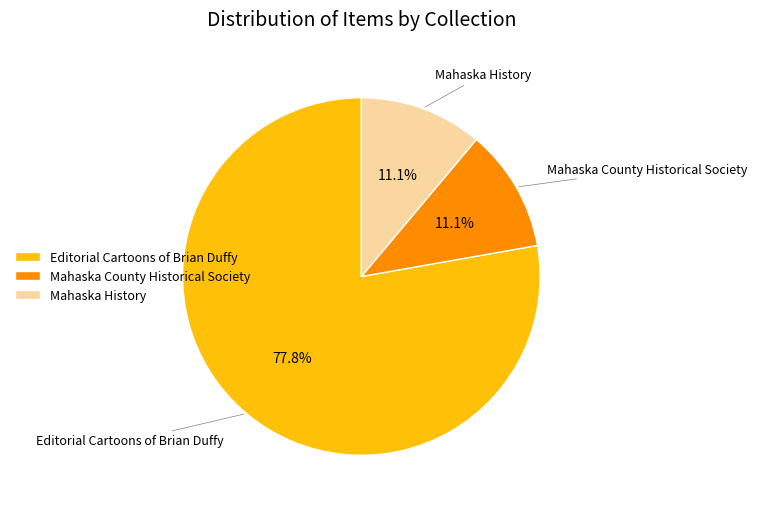

To the nearest percent, what is the average slice percentage?

33%